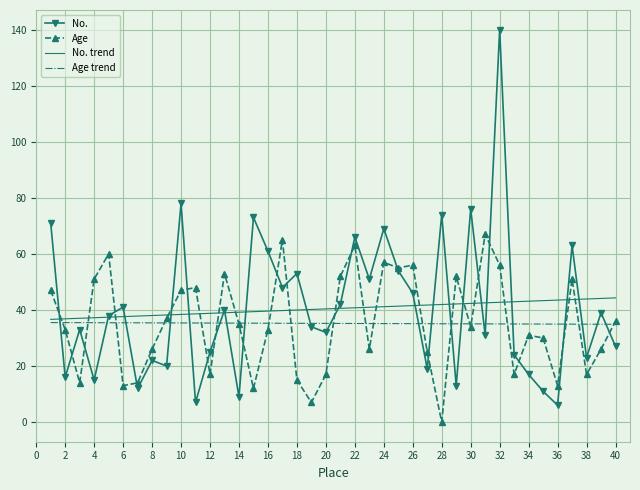

What is the highest value of the No. trend series?

44.3